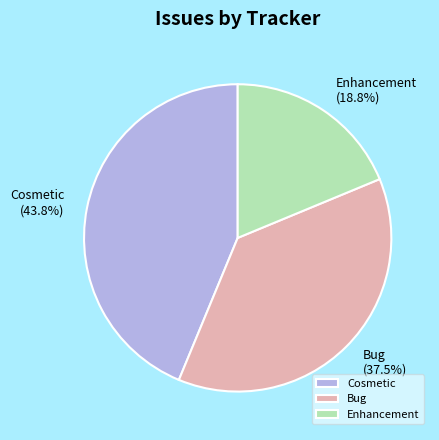

What is the smallest slice in the pie chart?

Enhancement